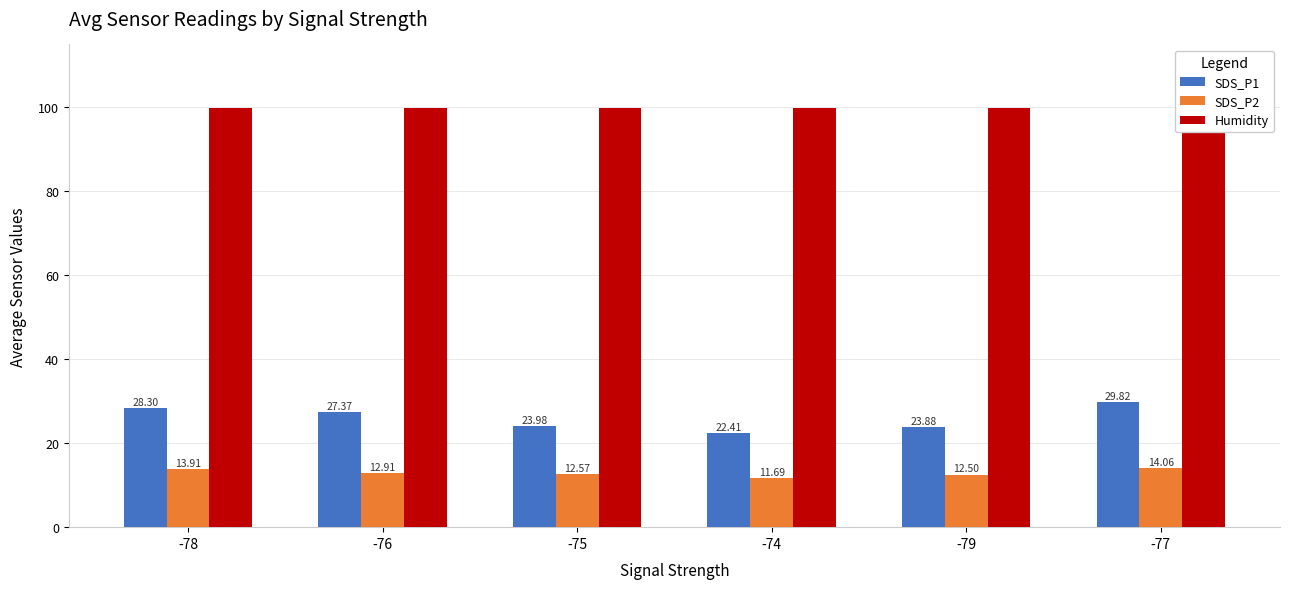

Which series has the largest total across all categories?

Humidity